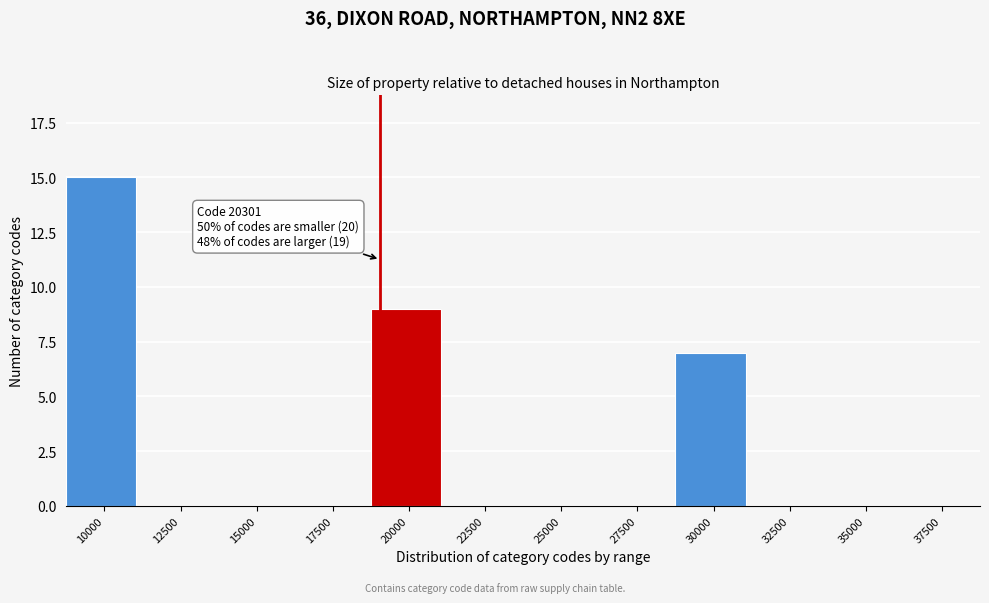

Reading left to right, what are all the values shown in this chart?

10000=15	12500=0	15000=0	17500=0	20000=9	22500=0	25000=0	27500=0	30000=7	32500=0	35000=0	37500=0